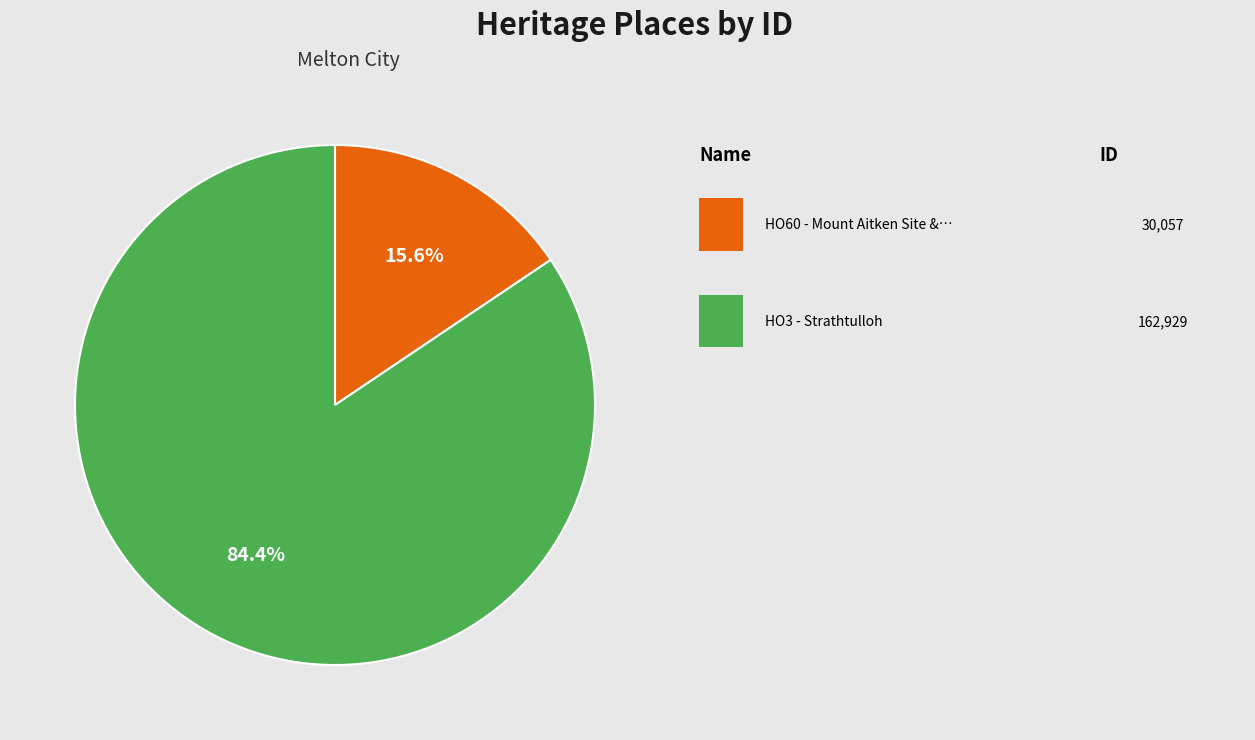

Is there a majority slice in this chart?

Yes